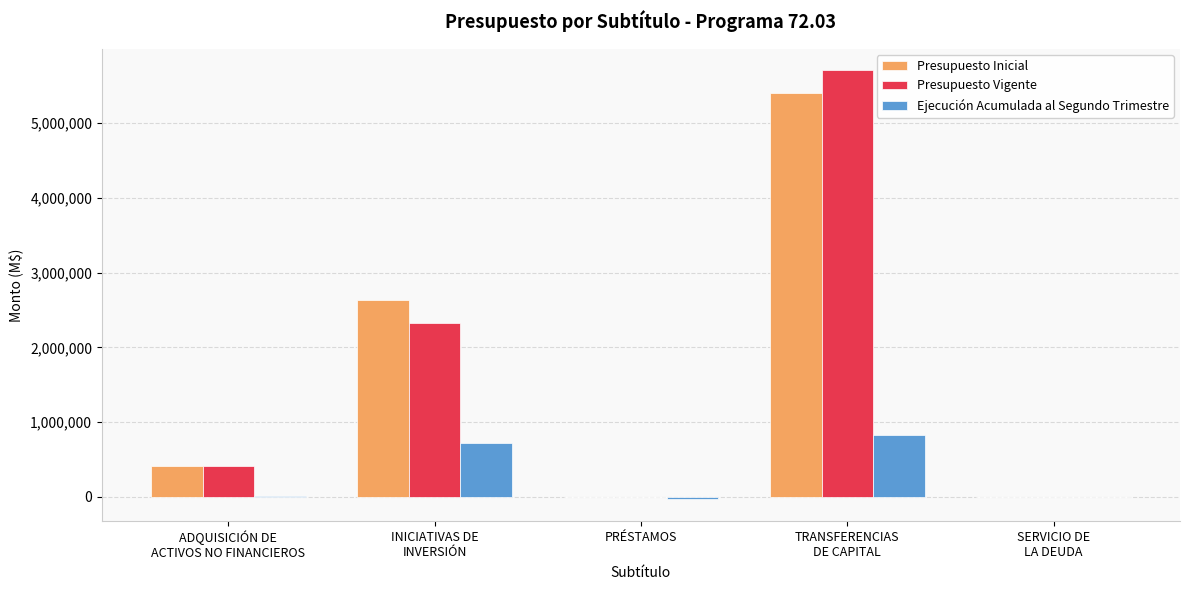

How many series are shown in this chart?

3